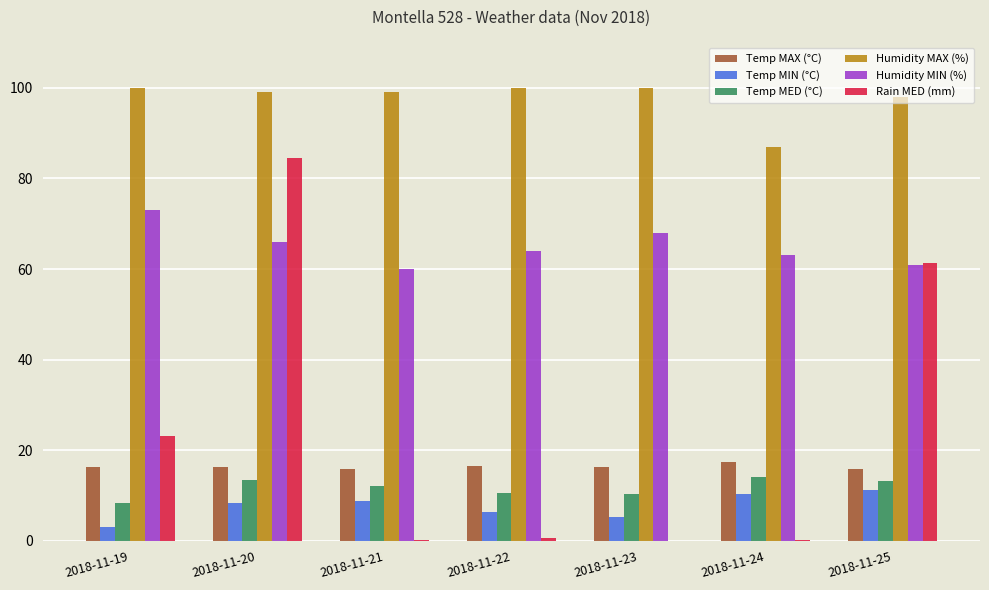

Where is Temp MIN (°C) nearest to the value 7?

2018-11-22